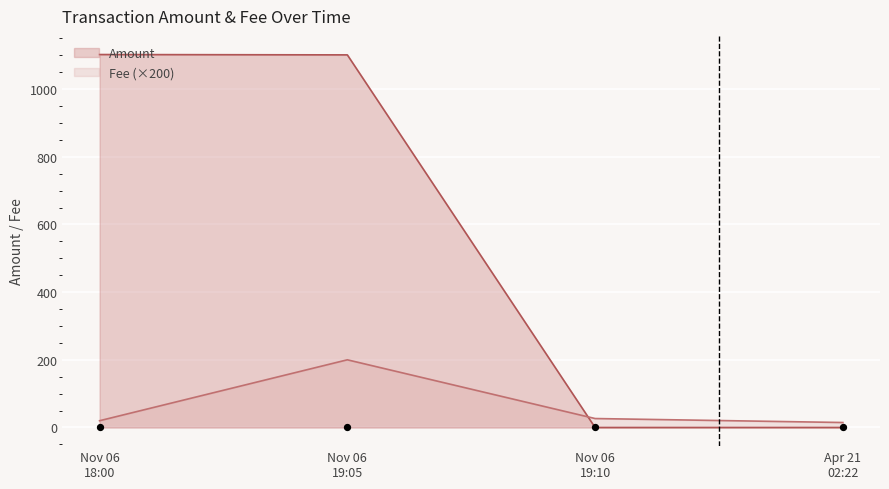

What are all the series names shown in the legend?

Amount, Fee